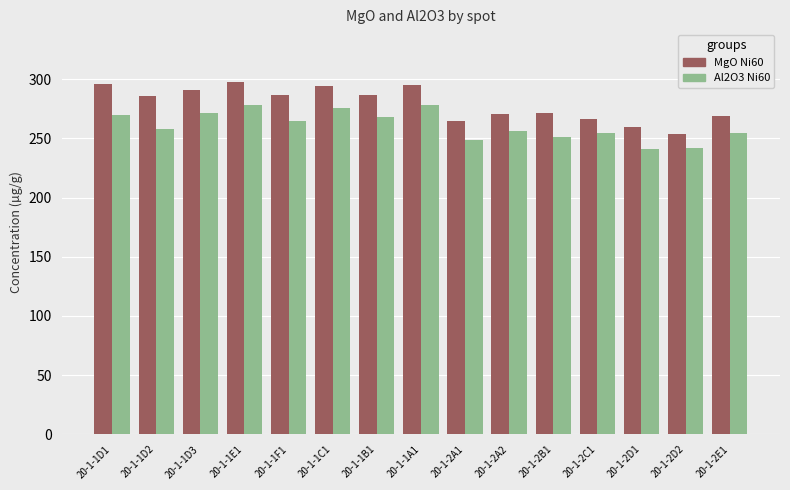

True or false: MgO Ni60 has a value of 291.3 at 20-1-1D3.

True